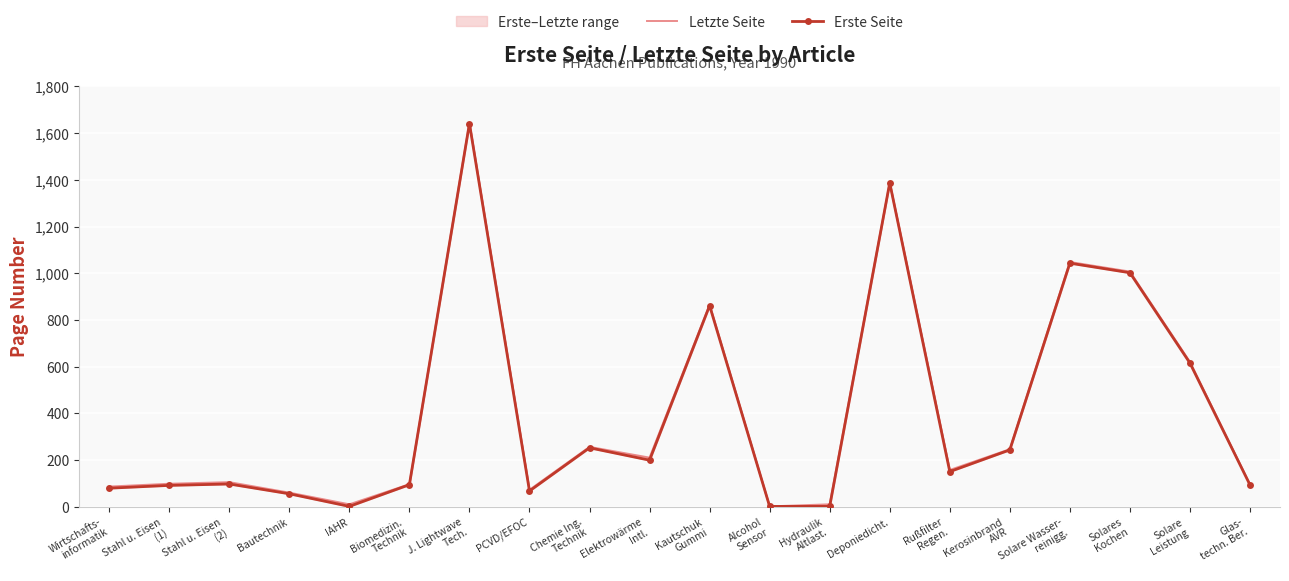

How many data points in Letzte Seite are less than 157?

10